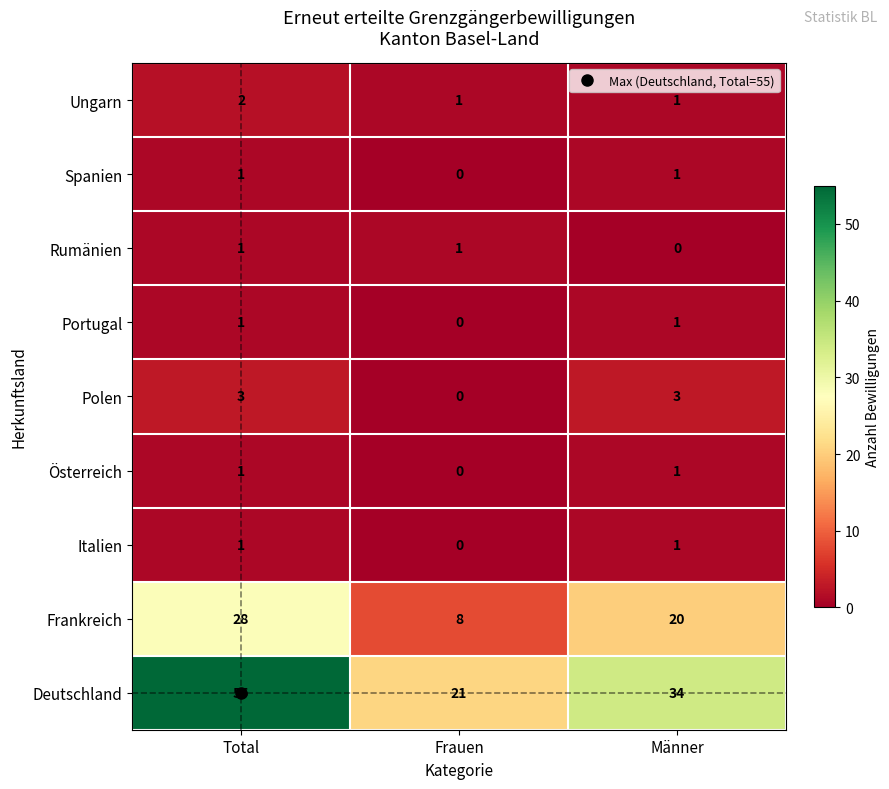

What is the greatest value displayed?

55